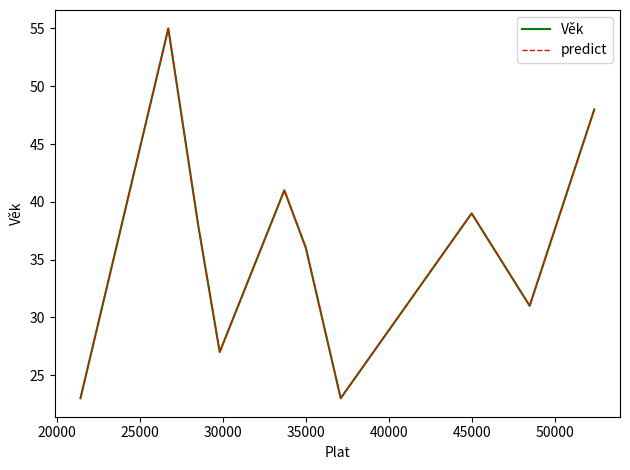

Which series has the widest spread of values?

Věk